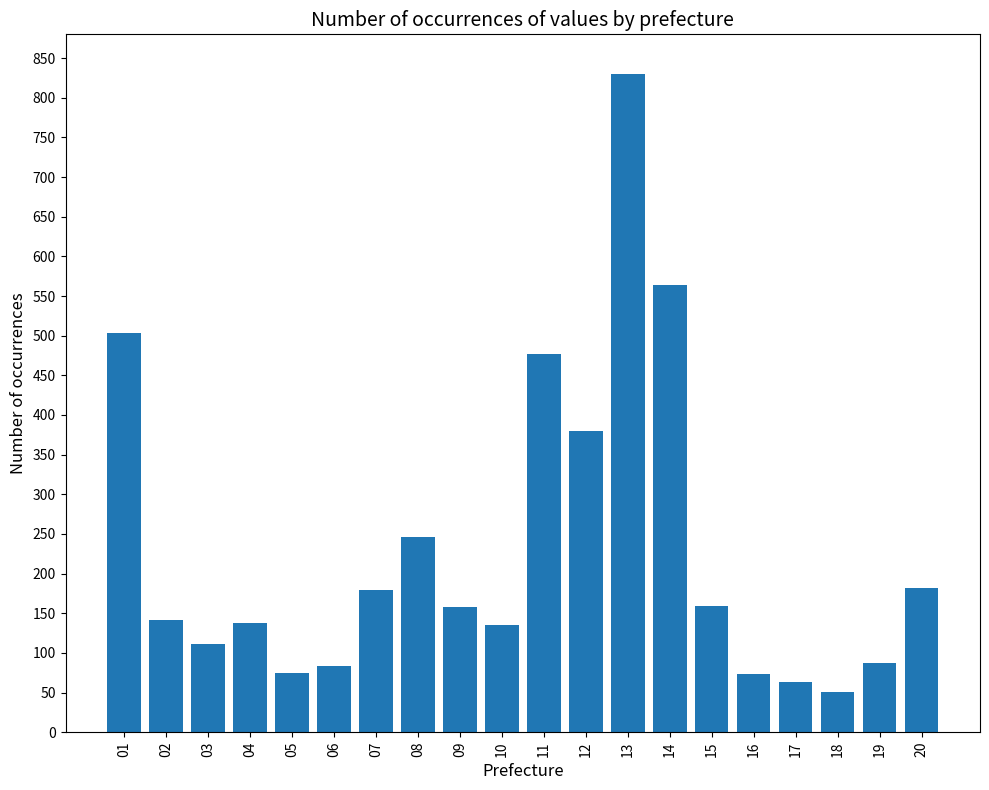

What is the sum of the values at 03 and 18?

162